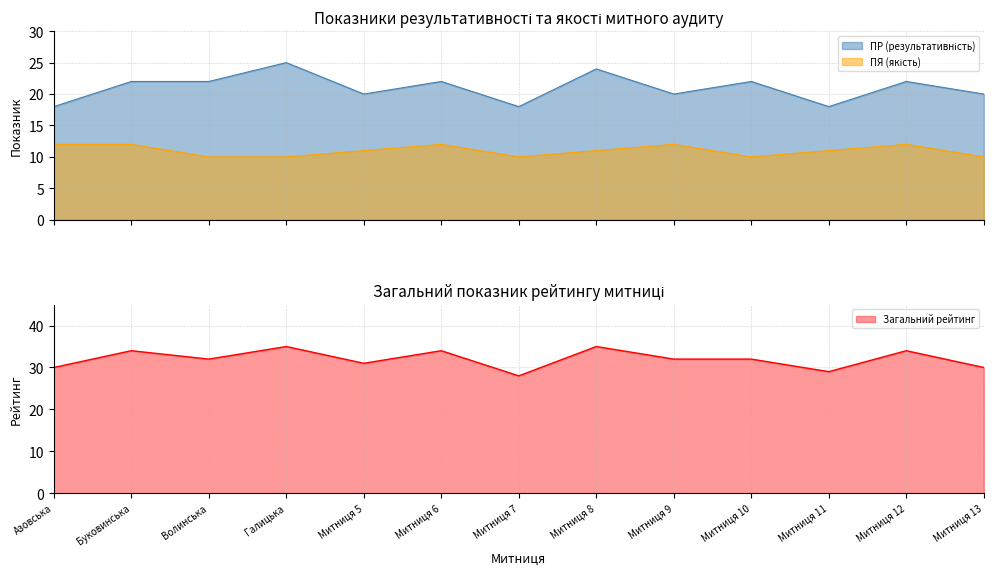

True or false: Загальний and ПР intersect in this chart.

False